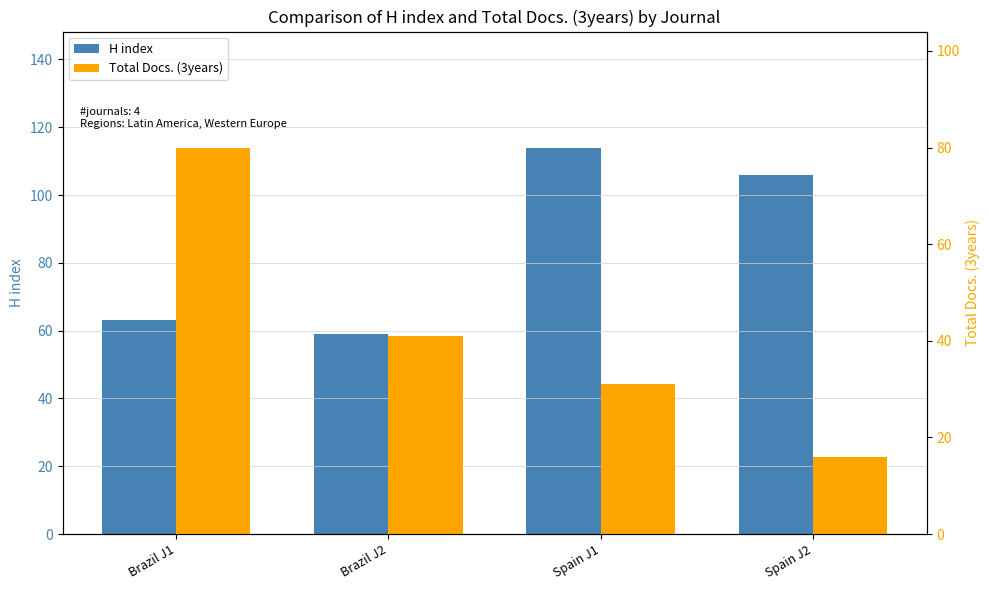

Between Brazil J2 and Spain J1, which series saw the biggest shift?

H index